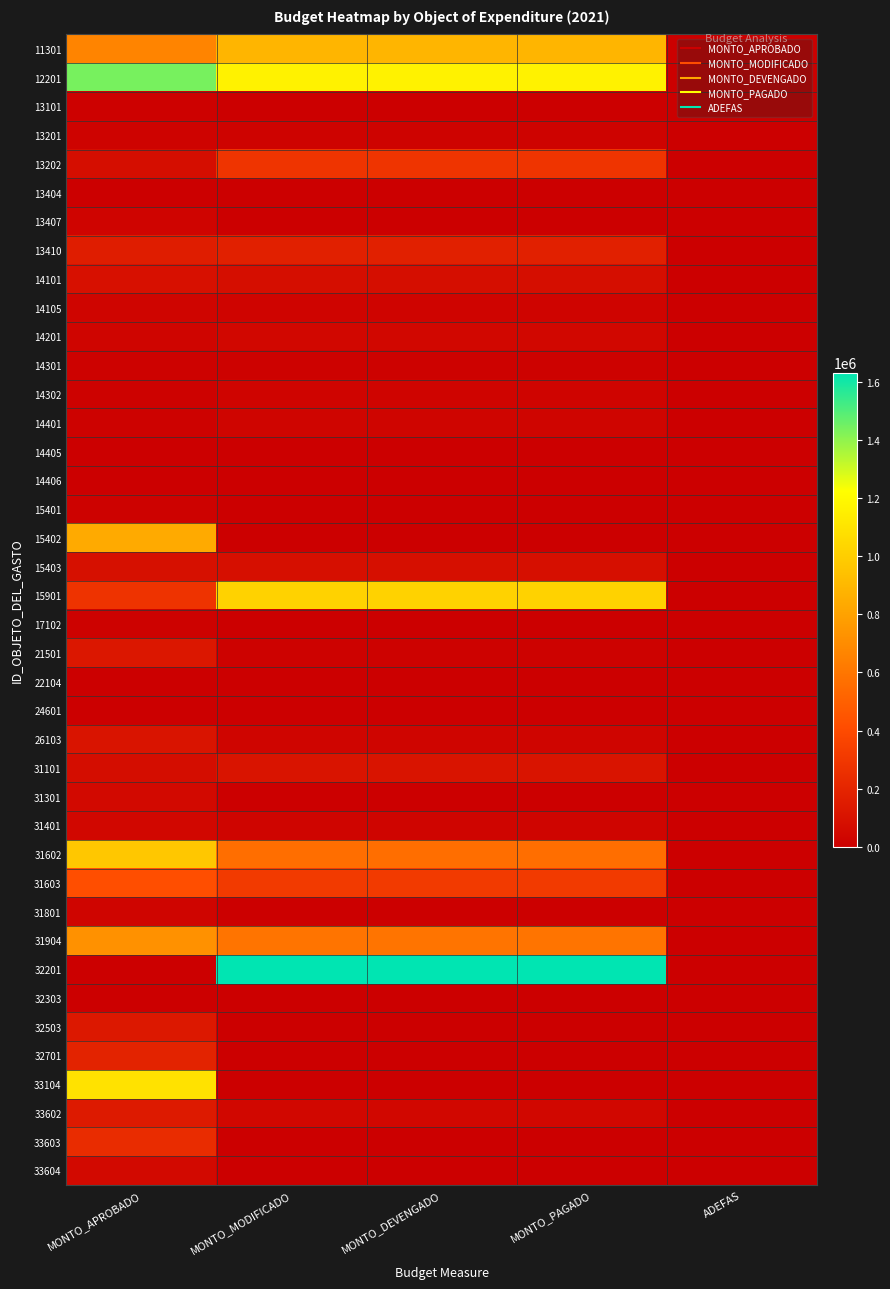

Between MONTO_PAGADO and MONTO_MODIFICADO, which is larger?

MONTO_PAGADO